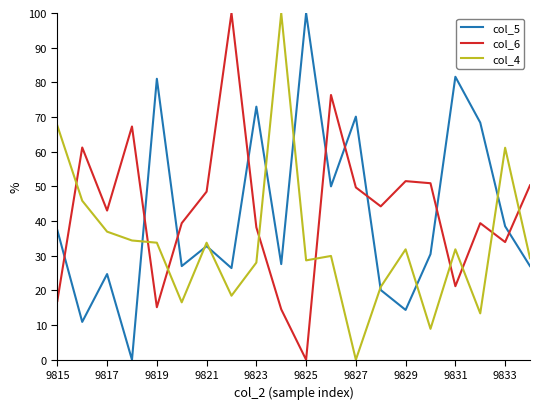

Which series ends up on top after the final intersection of col_4 and col_6?

col_6